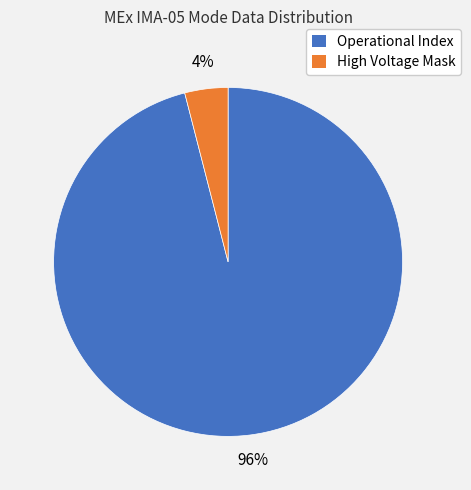

How many slices are in this pie chart?

2